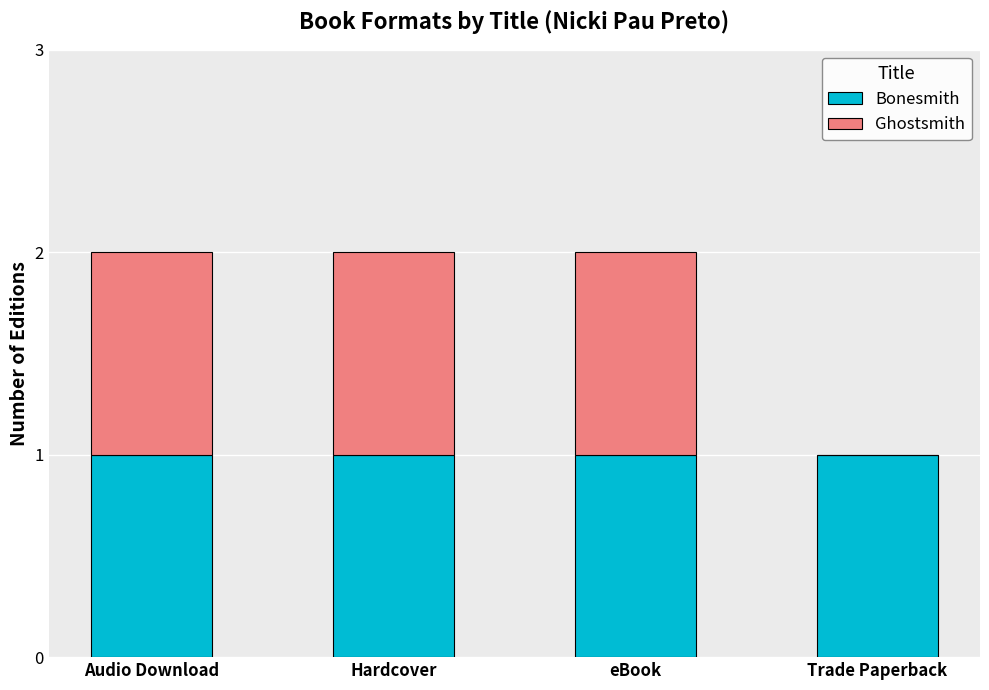

Reading right to left, list the values for the Bonesmith series.

Trade Paperback=1	eBook=1	Hardcover=1	Audio Download=1